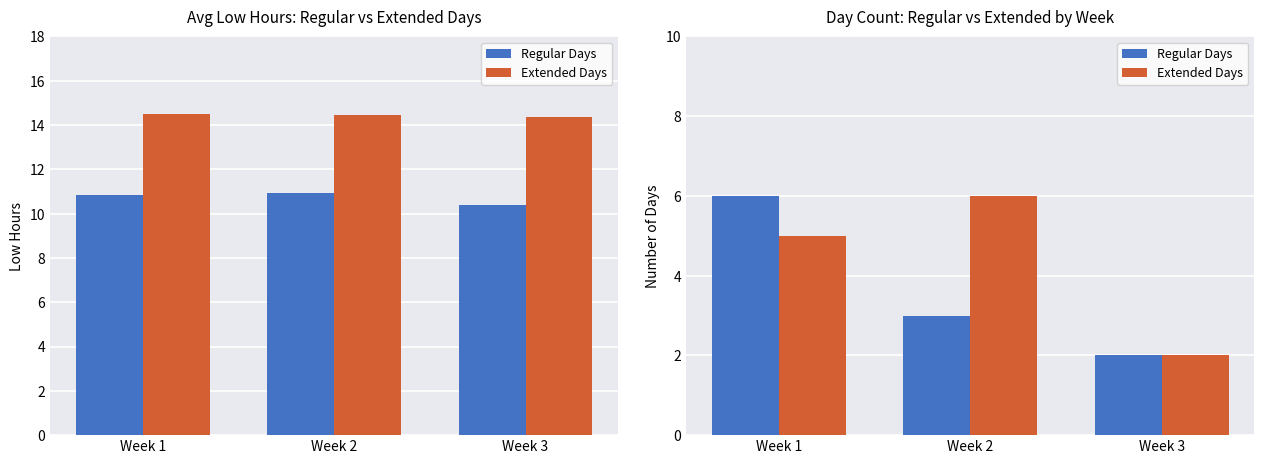

True or false: Regular Days has a value of 1 at Week 3.

False